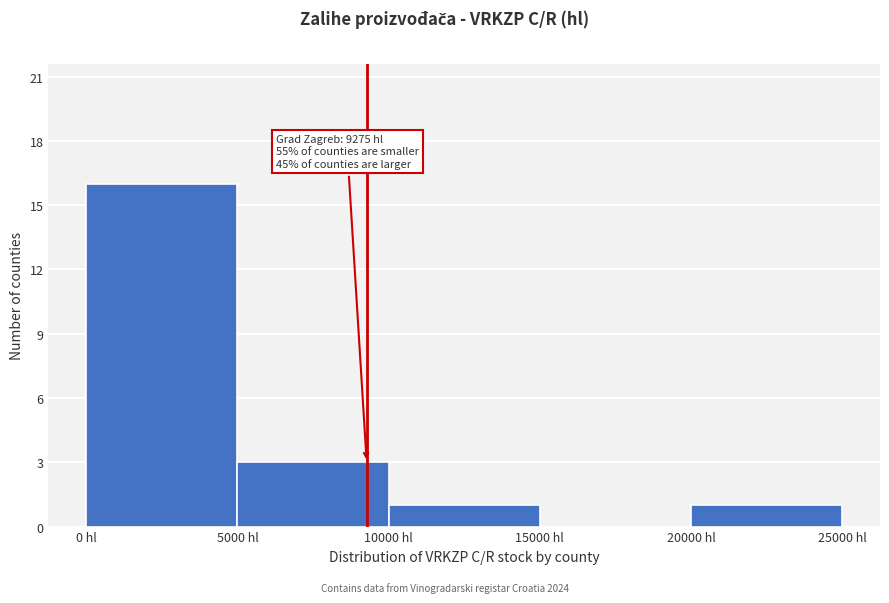

Over which range of the x-axis is the bar tallest?

0 to 5000